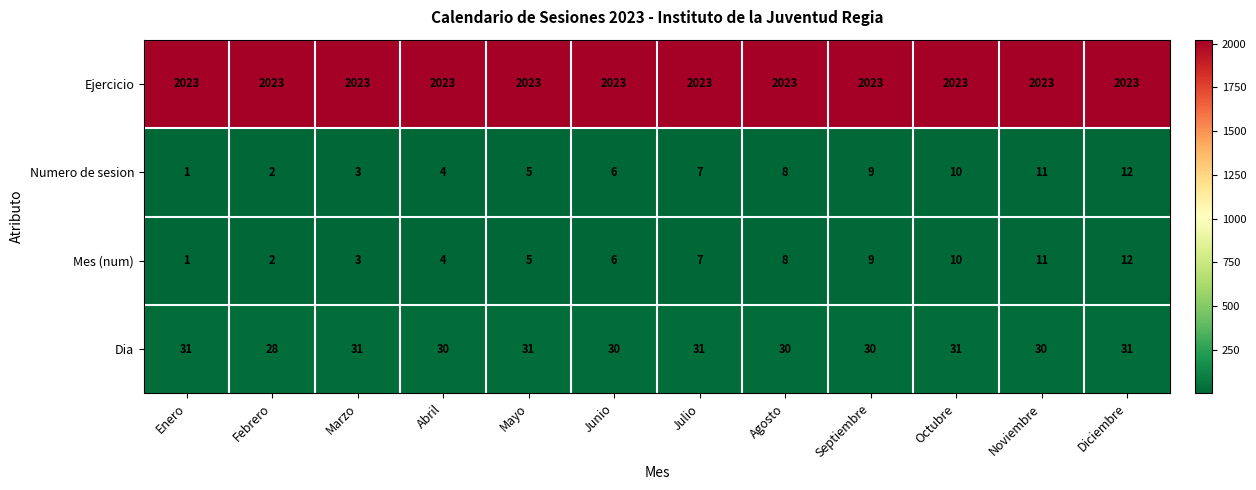

What is the minimum value shown in the chart?

1